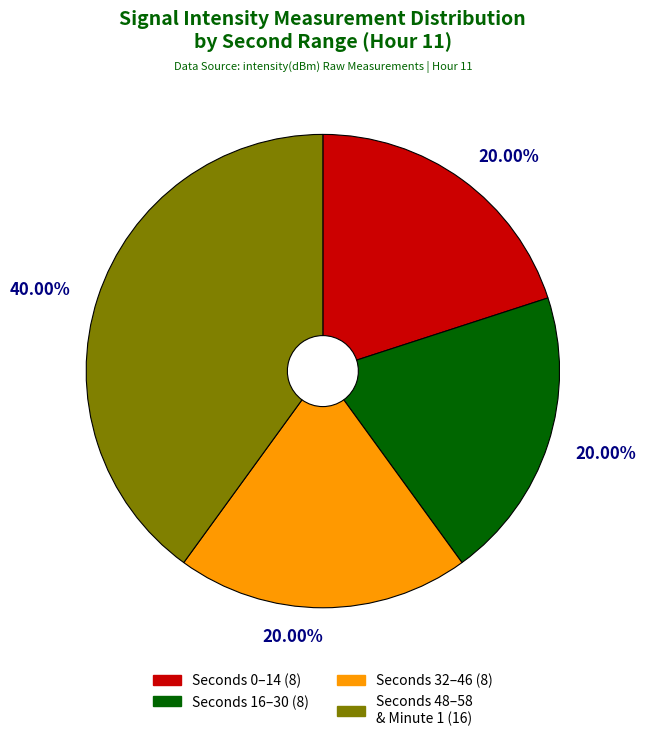

Does any single category account for the majority?

No